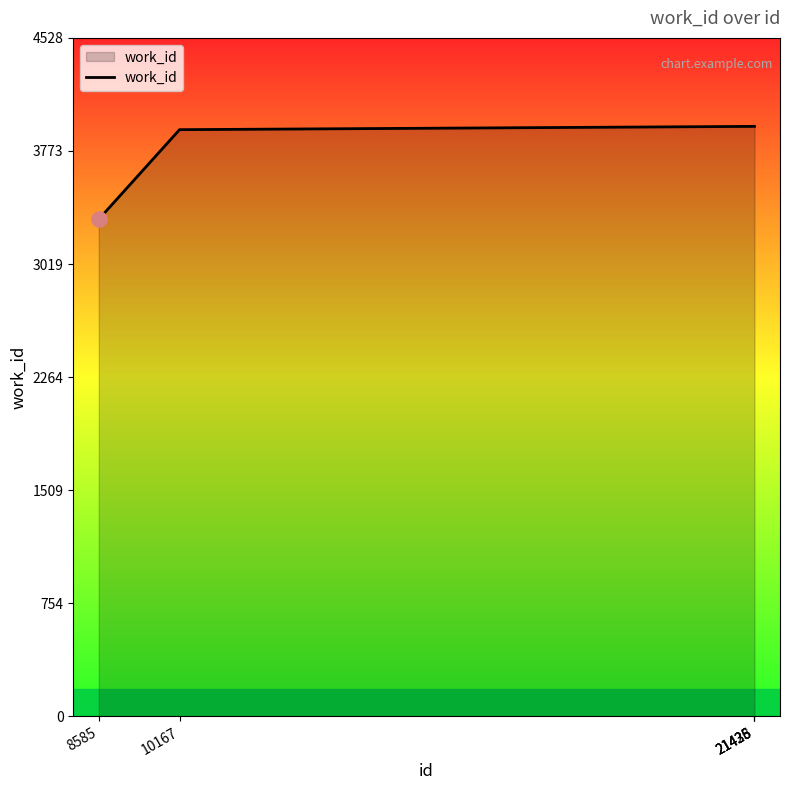

Approximately how many times larger is the value at 21435 compared to 10167?

1.0